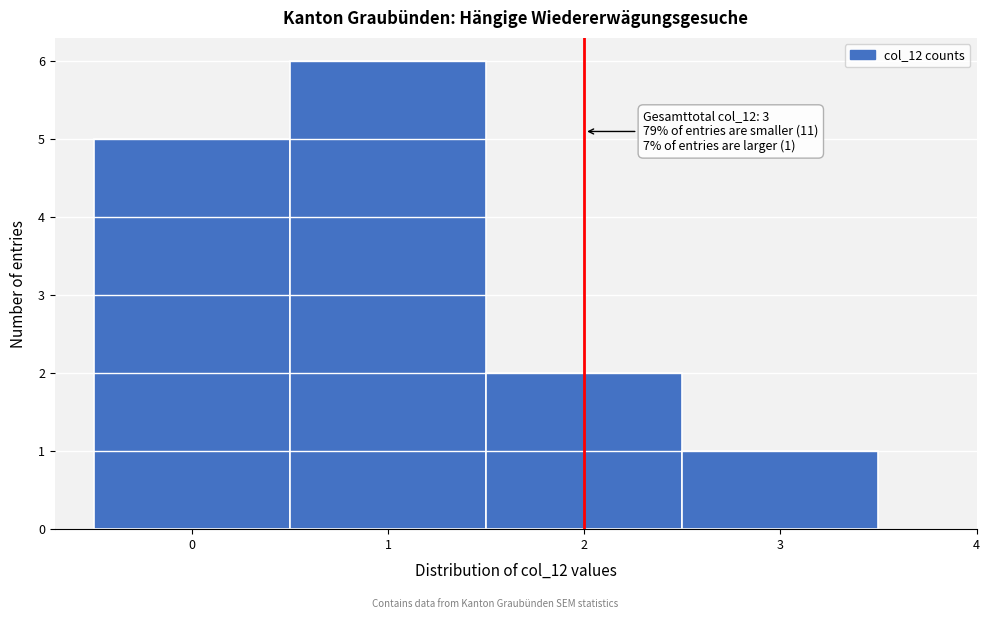

Over which range of the x-axis is the bar tallest?

0.5 to 1.5